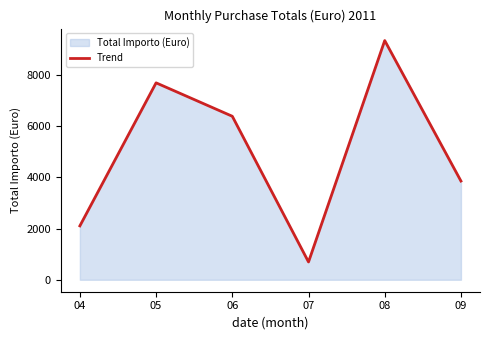

True or false: the data shows 3913.8 at 05.

False